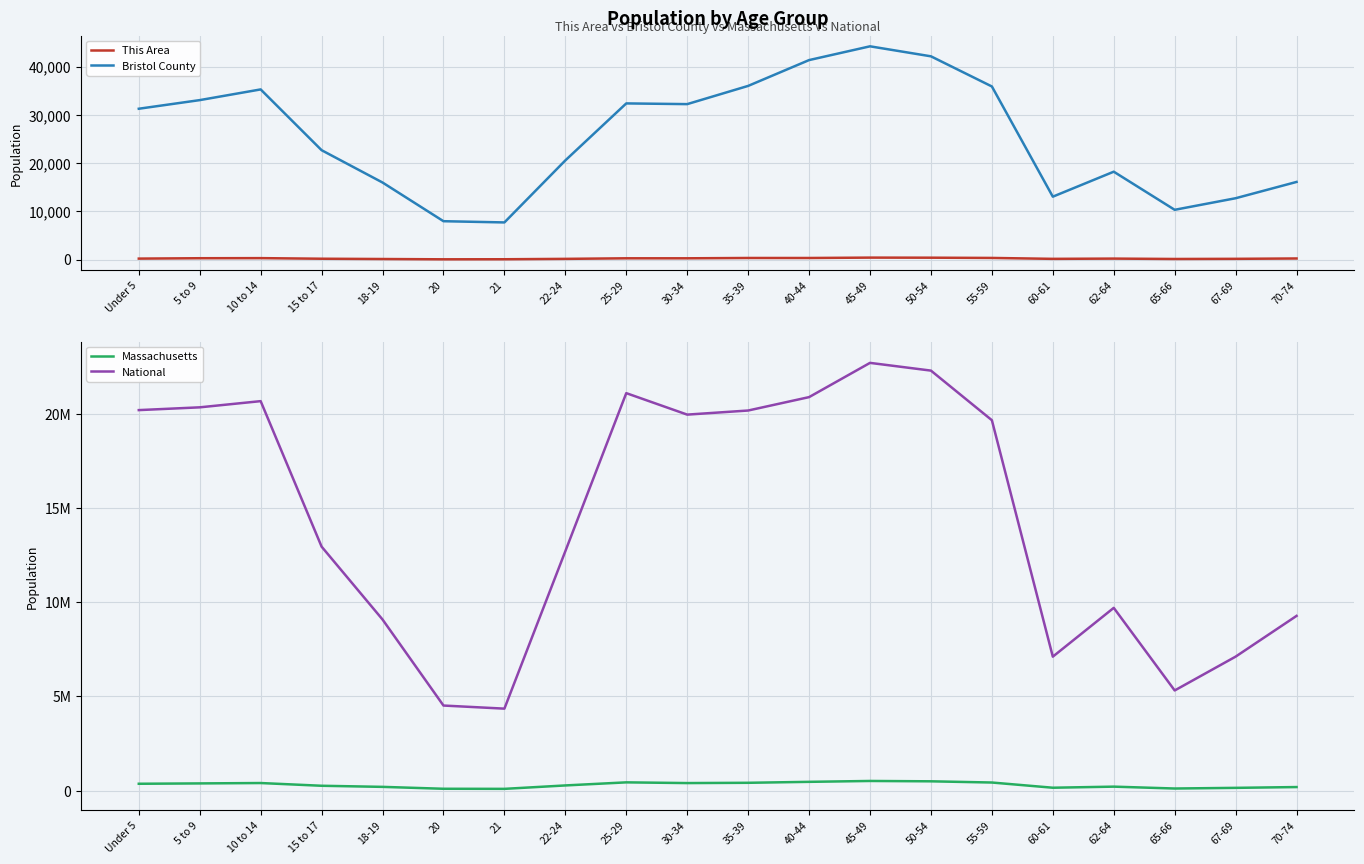

True or false: National has a value of 20890964 at 40-44.

True